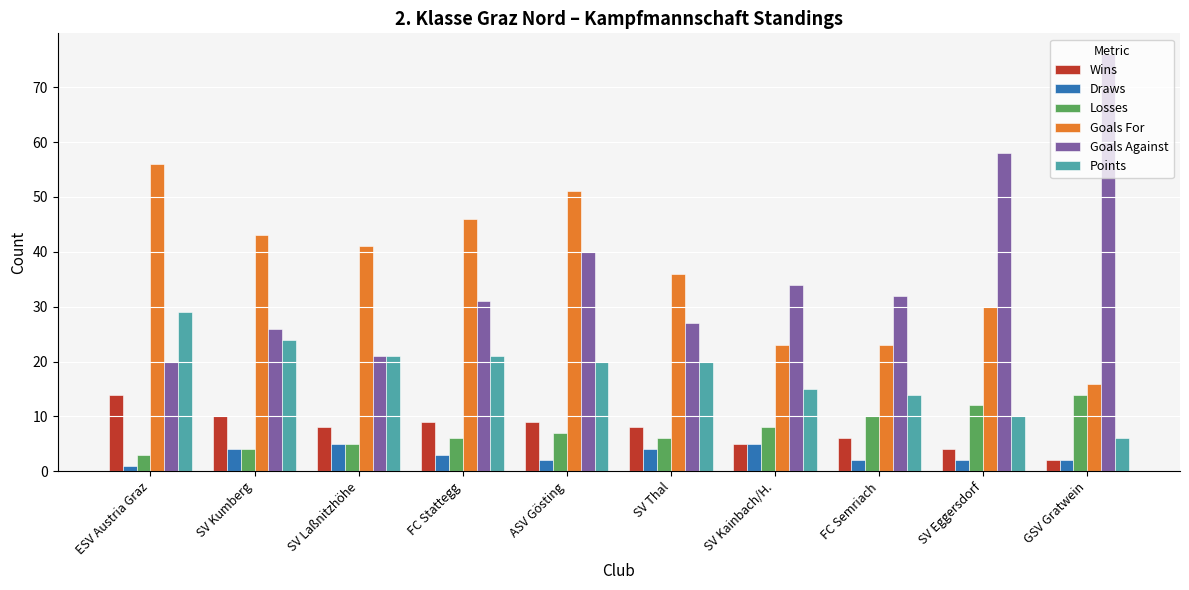

Rank the series at FC Semriach from lowest to highest value.

Draws, Wins, Losses, Points, Goals For, Goals Against